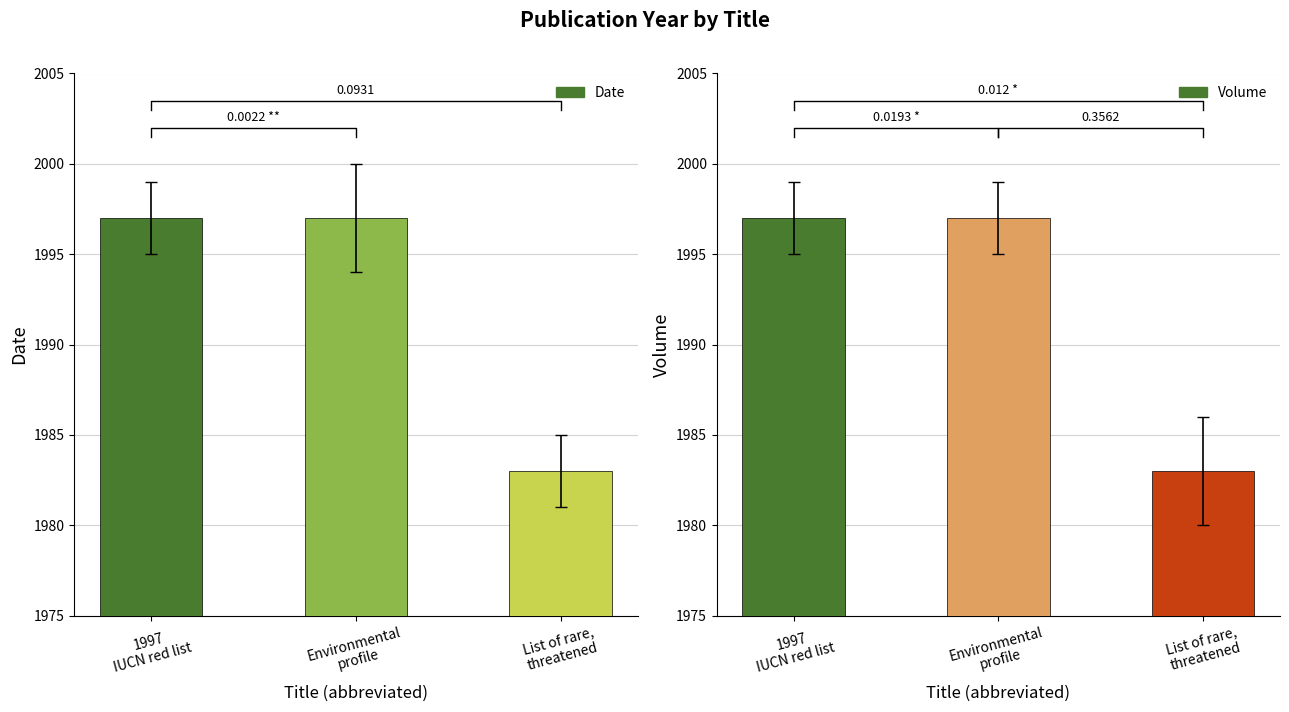

Which series has the largest total across all categories?

Date